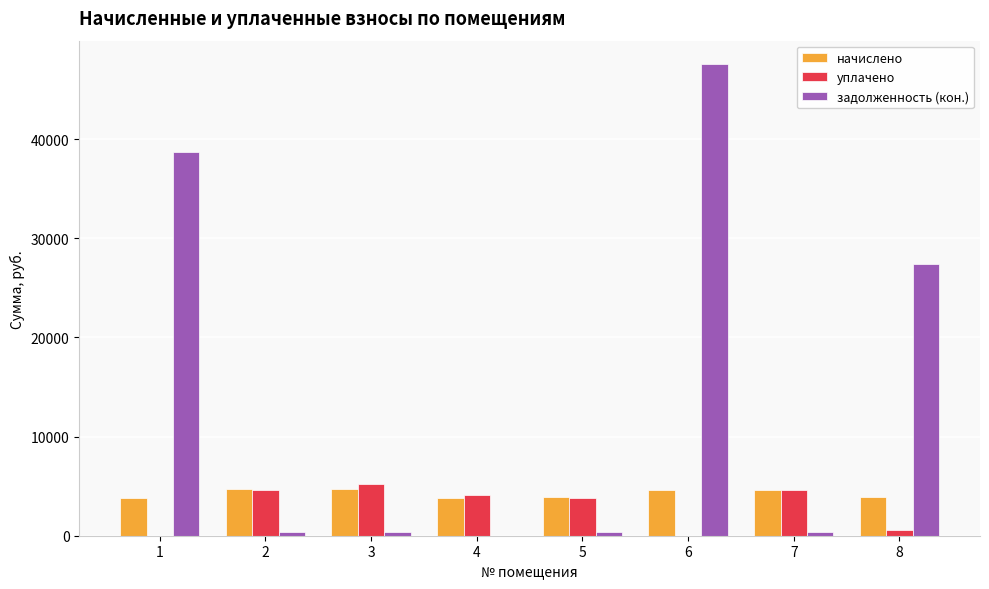

What is the total value across all series at 4?

7901.8